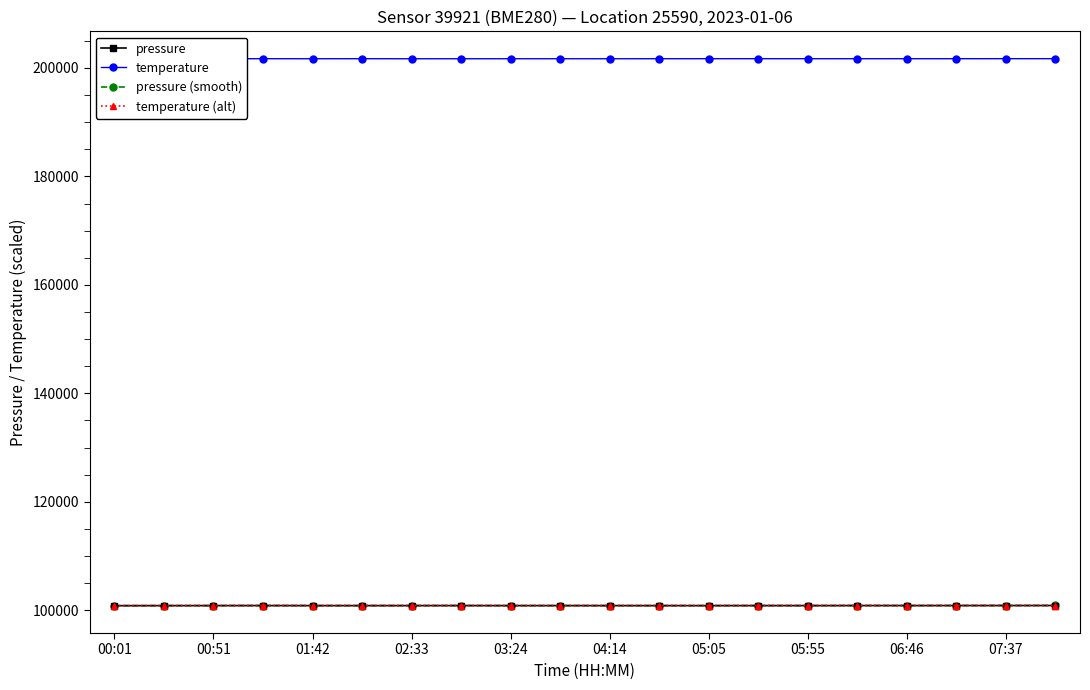

The value of pressure at 00:51 is 100854.0. True or false?

True